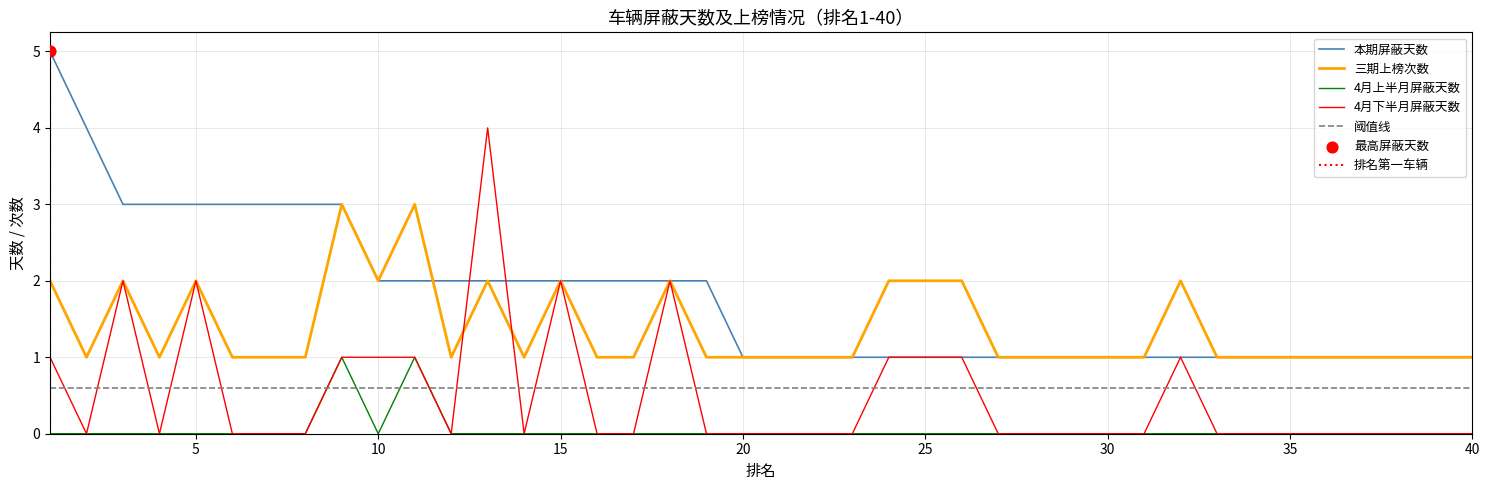

Is the value of 4月上半月屏蔽天数 at 15 greater than the value of 4月下半月屏蔽天数 at 15?

No